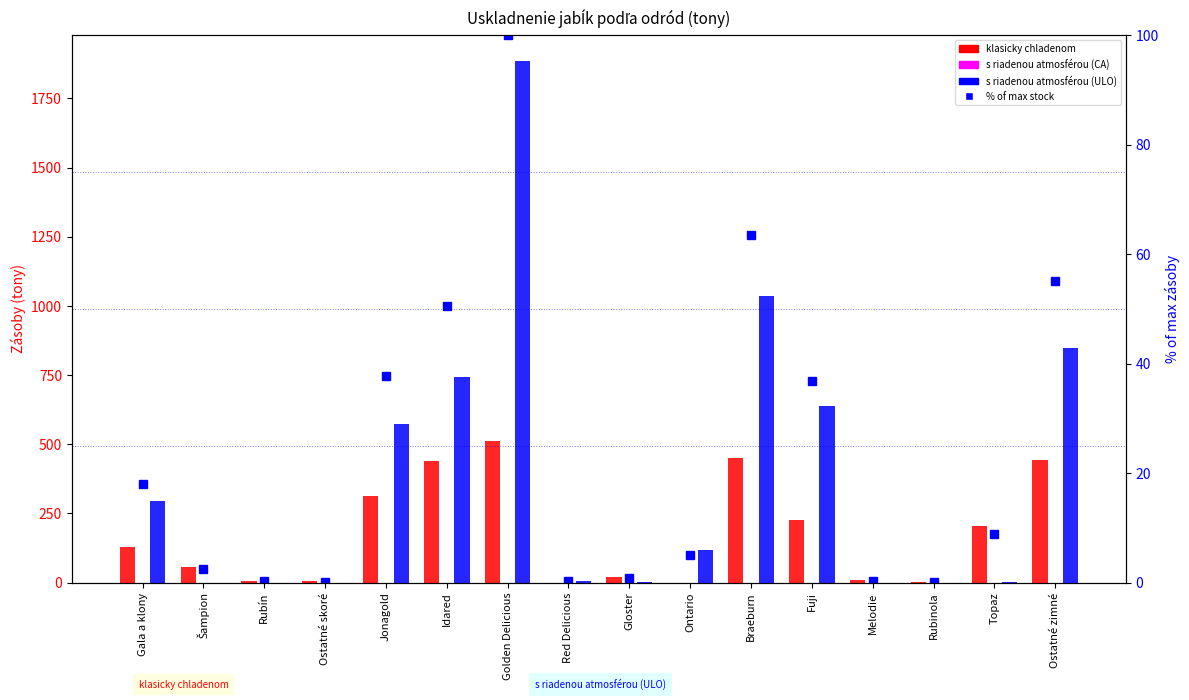

Count the number of data series in this chart.

4